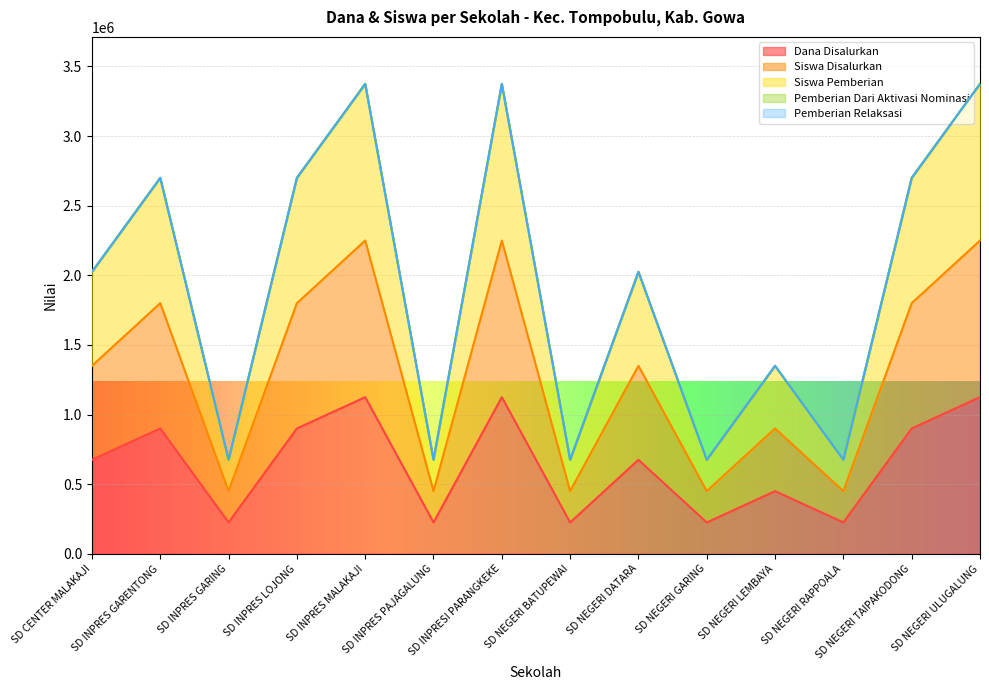

Rank the categories by Siswa Disalurkan value from lowest to highest.

SD INPRES GARING, SD INPRES PAJAGALUNG, SD NEGERI BATUPEWAI, SD NEGERI GARING, SD NEGERI RAPPOALA, SD NEGERI LEMBAYA, SD CENTER MALAKAJI, SD NEGERI DATARA, SD INPRES GARENTONG, SD INPRES LOJONG, SD NEGERI TAIPAKODONG, SD INPRES MALAKAJI, SD INPRESI PARANGKEKE, SD NEGERI ULUGALUNG